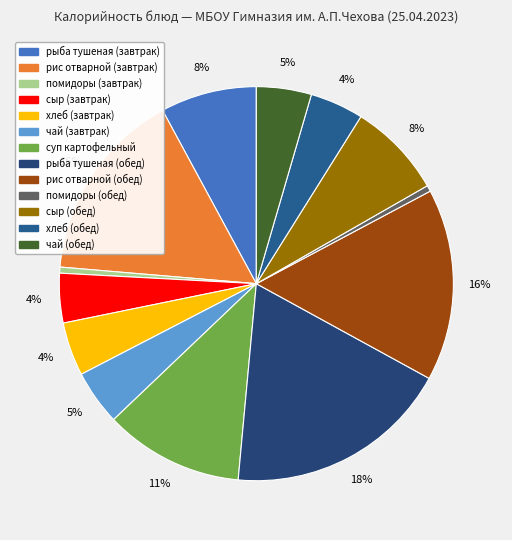

How many segments does this pie chart have?

13